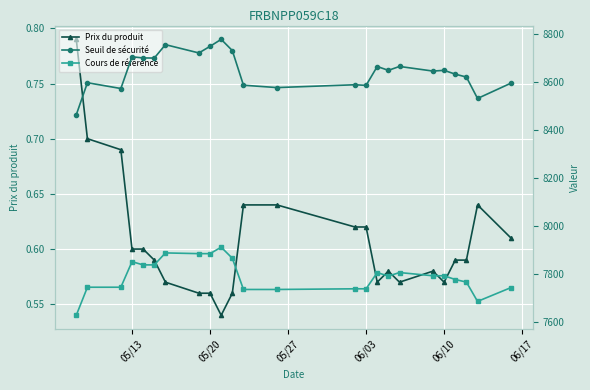

True or false: Prix du produit has more than 0 points higher than both neighbors.

True